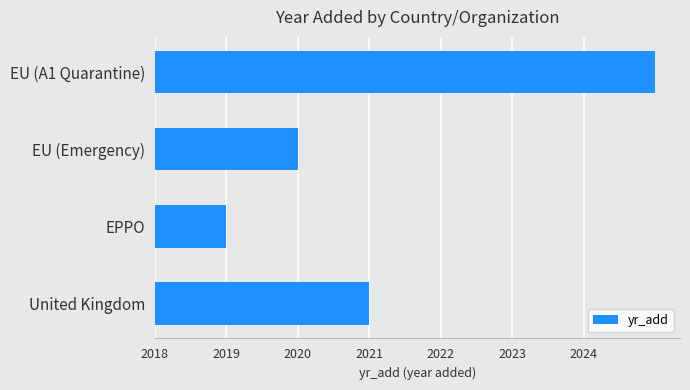

Does the chart contain any negative values?

No